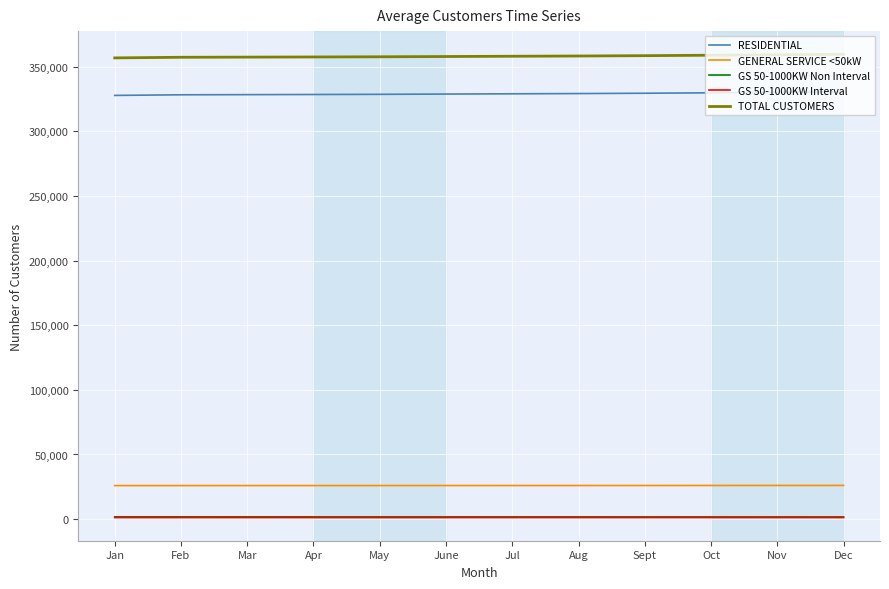

What value does the GS 50-1000KW Non Interval series have at Feb, to the nearest 5?

1740